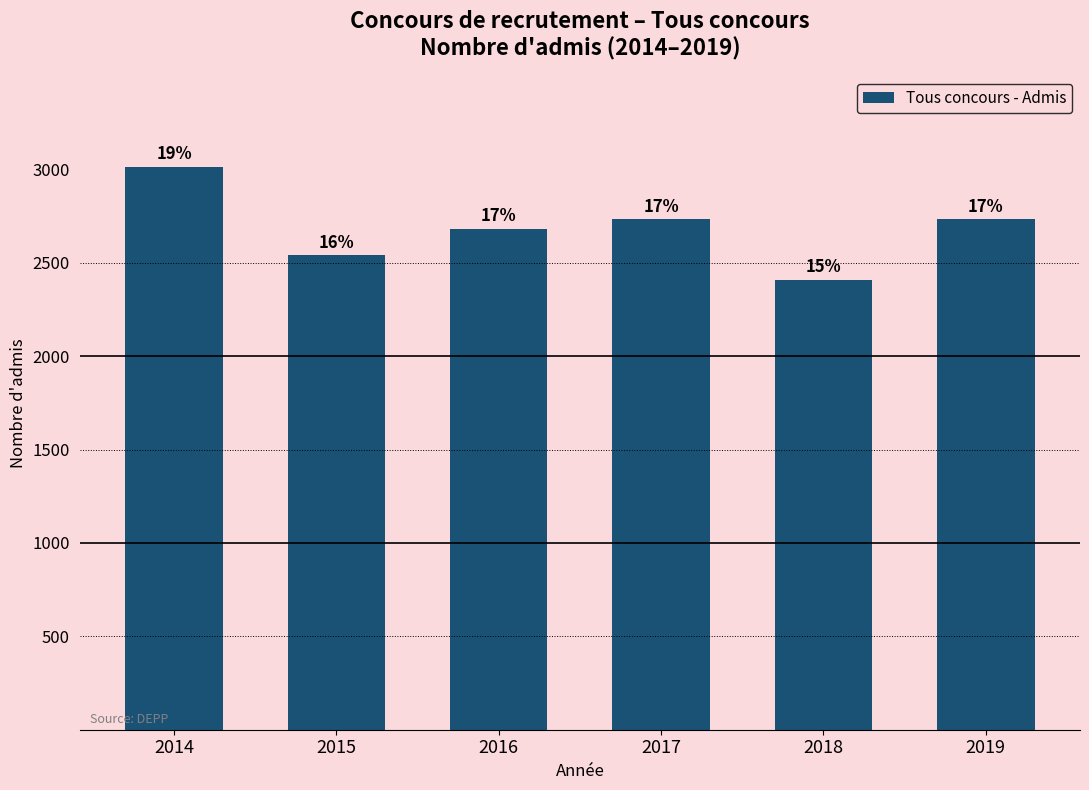

How many bars are there in total?

6